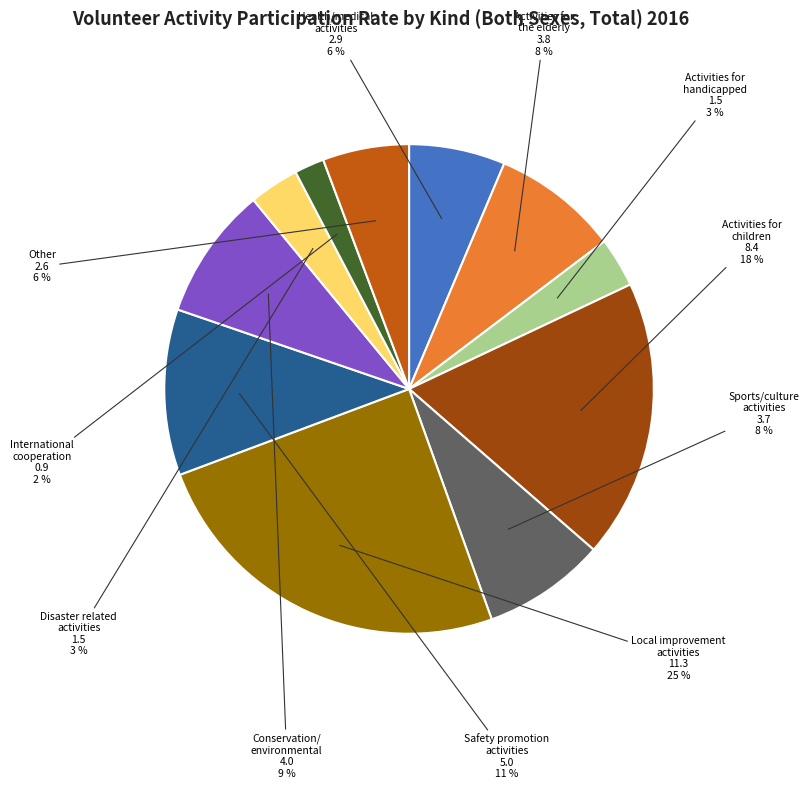

To the nearest percent, what is the difference between the largest and smallest slice percentages?

23%